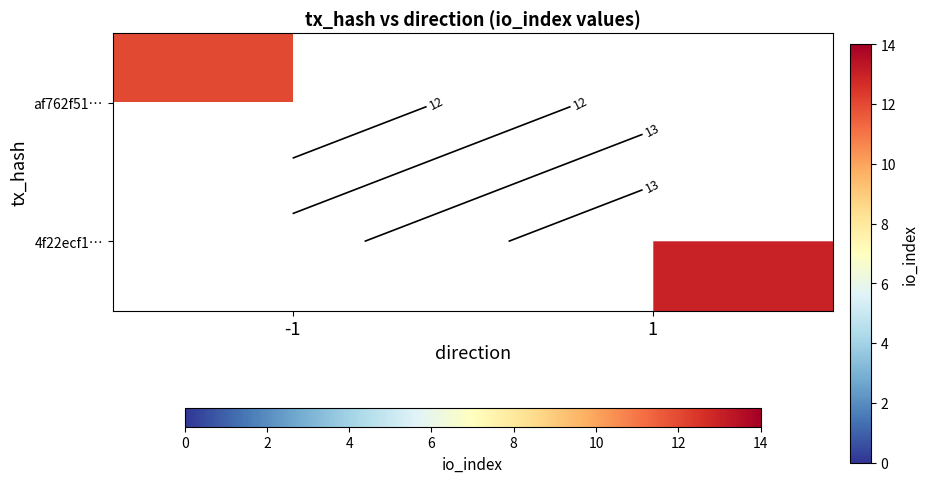

List the labels in order of 4f22ecf1… value, largest first.

-1, 1